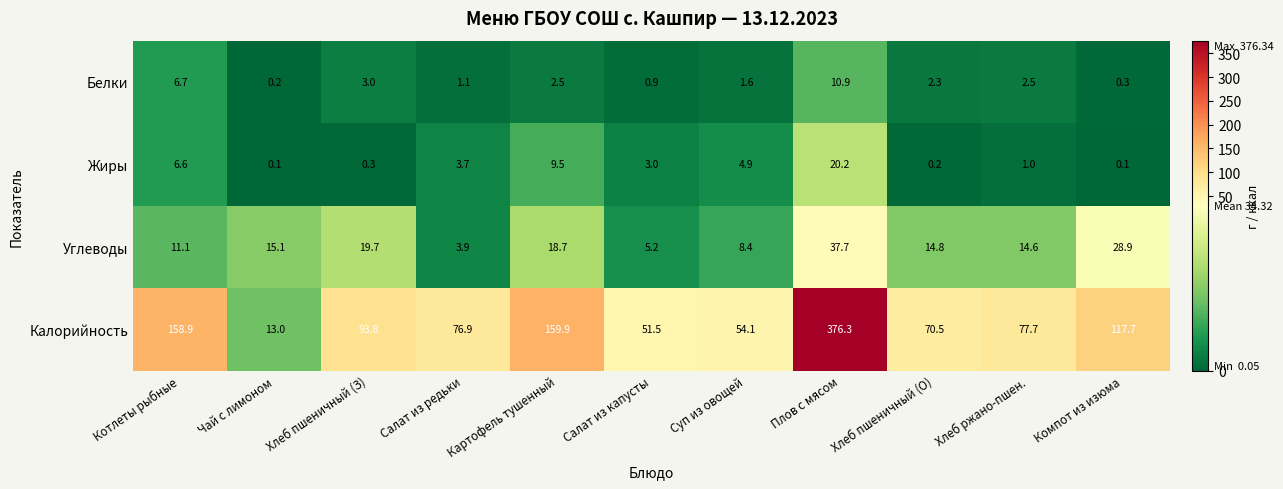

At which category is the sum across all series the highest?

Плов с мясом